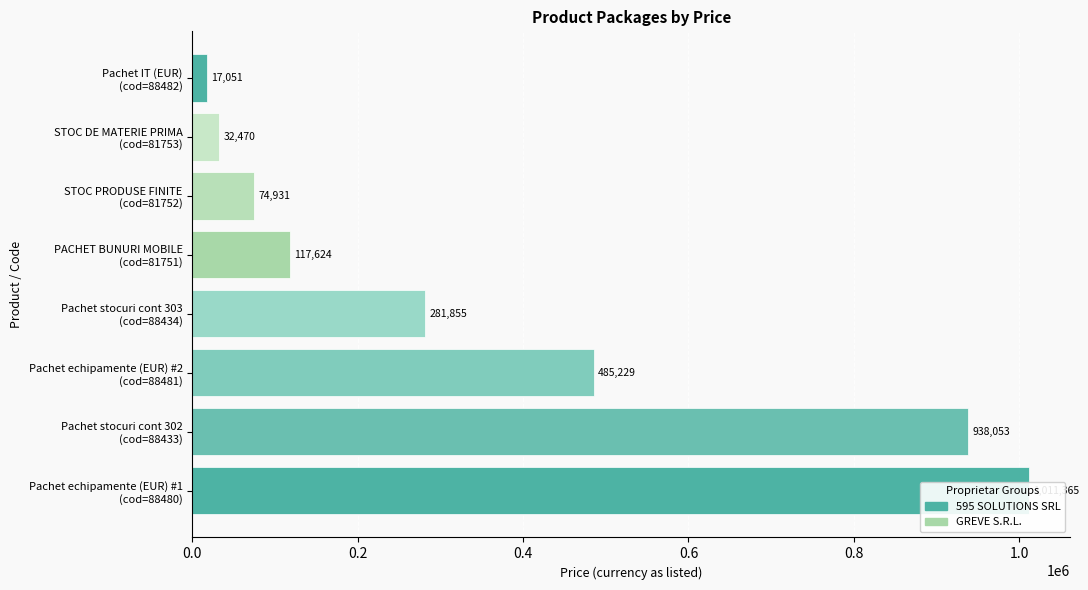

What is the greatest value displayed?

1011365.0